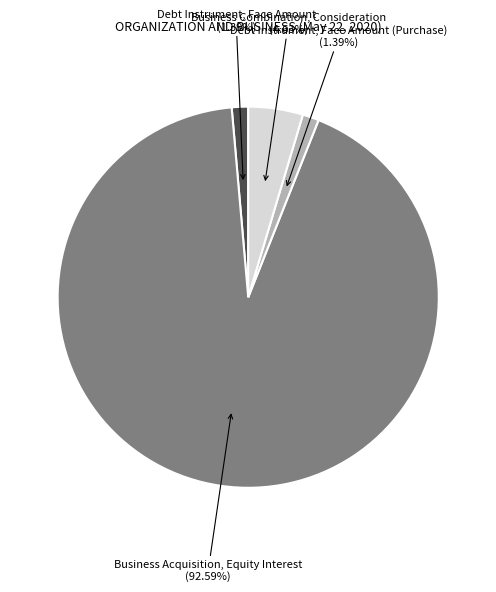

How many segments does this pie chart have?

4